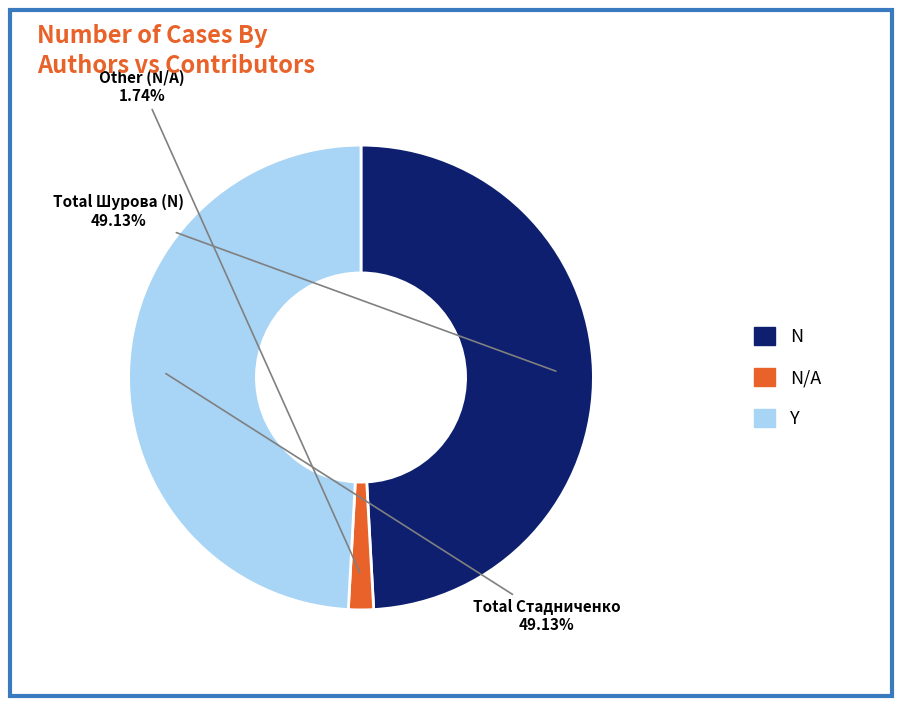

Is there a majority slice in this chart?

No